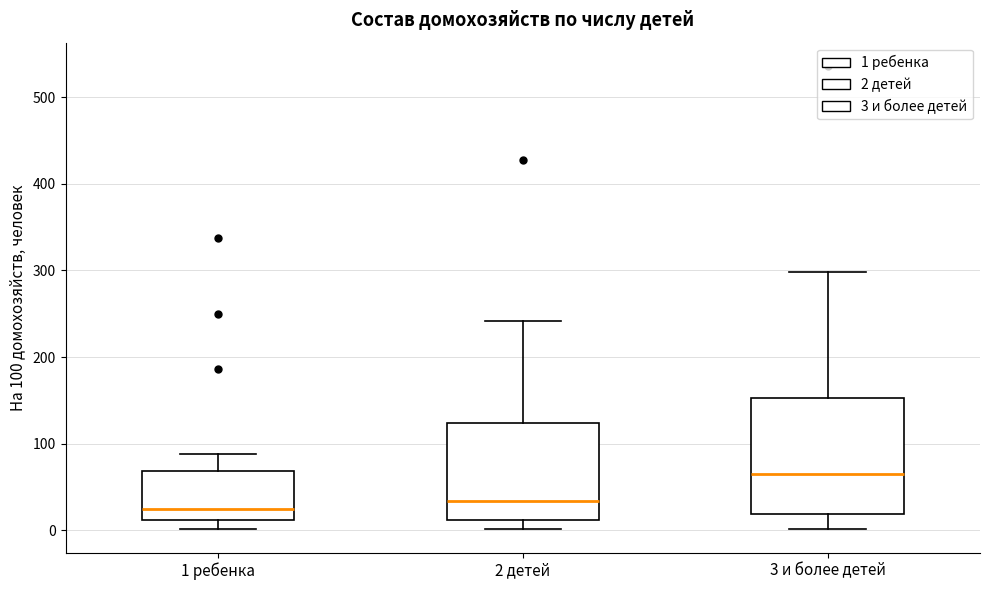

Reading left to right, read every box against the y-axis: the position of its median line, the range the box covers, and the ends of its whiskers. The values are not printed on the chart, so give them approximately, as read against the axis.

1 ребенка: median 20, box 10 to 70, whiskers 0 to 90
2 детей: median 30, box 10 to 120, whiskers 0 to 240
3 и более детей: median 70, box 20 to 150, whiskers 0 to 300